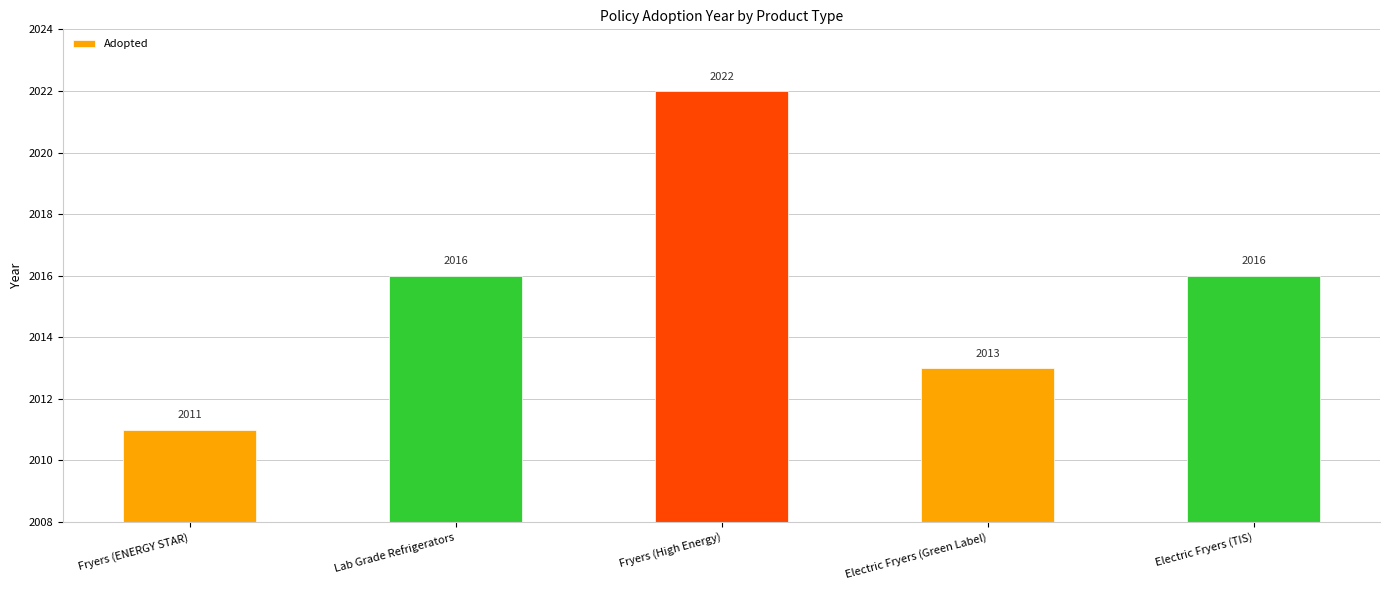

Is it true that the value at Fryers (ENERGY STAR) is 2011?

True